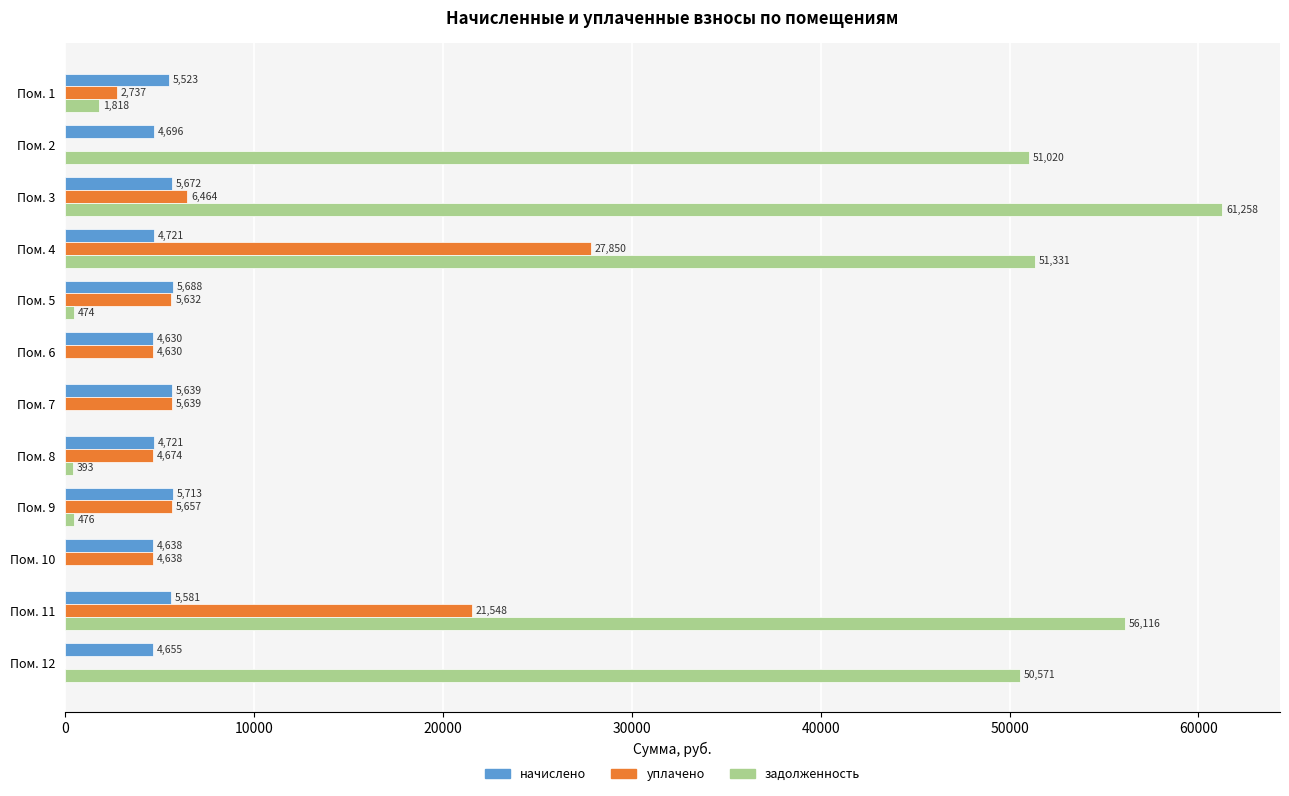

What is the highest value of the задолженность series?

61257.9